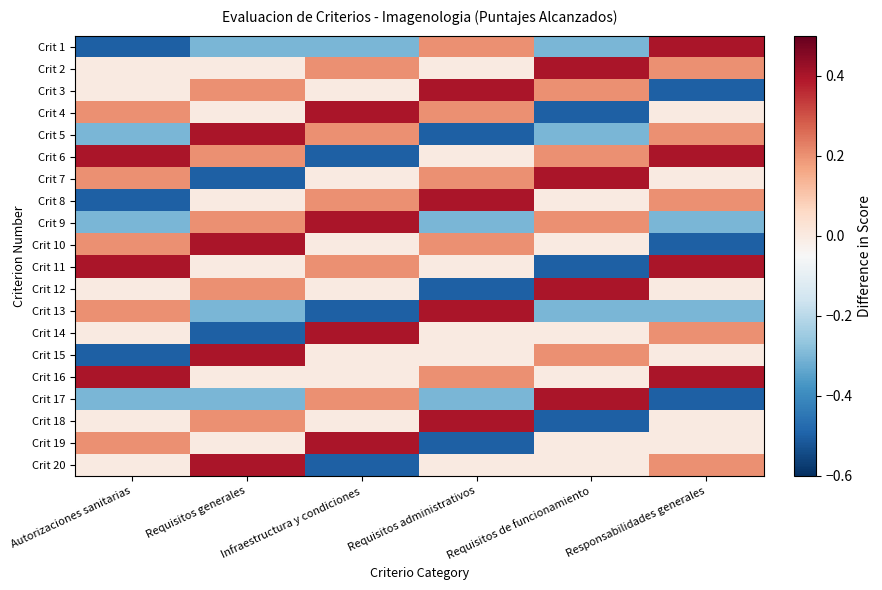

What is the total value across all series at Requisitos administrativos?

0.5